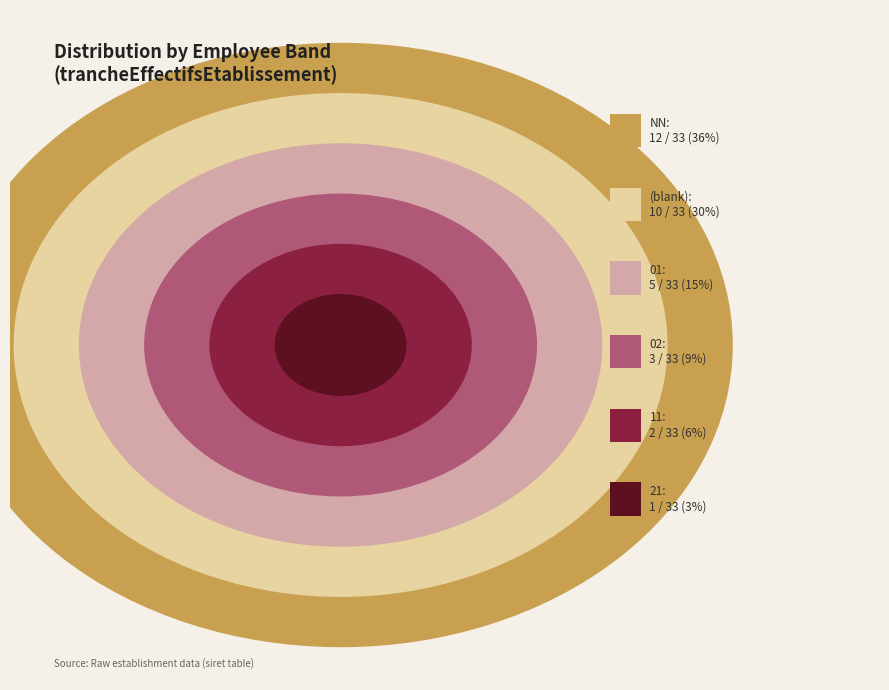

How much of the chart is everything except 21?

97.0%